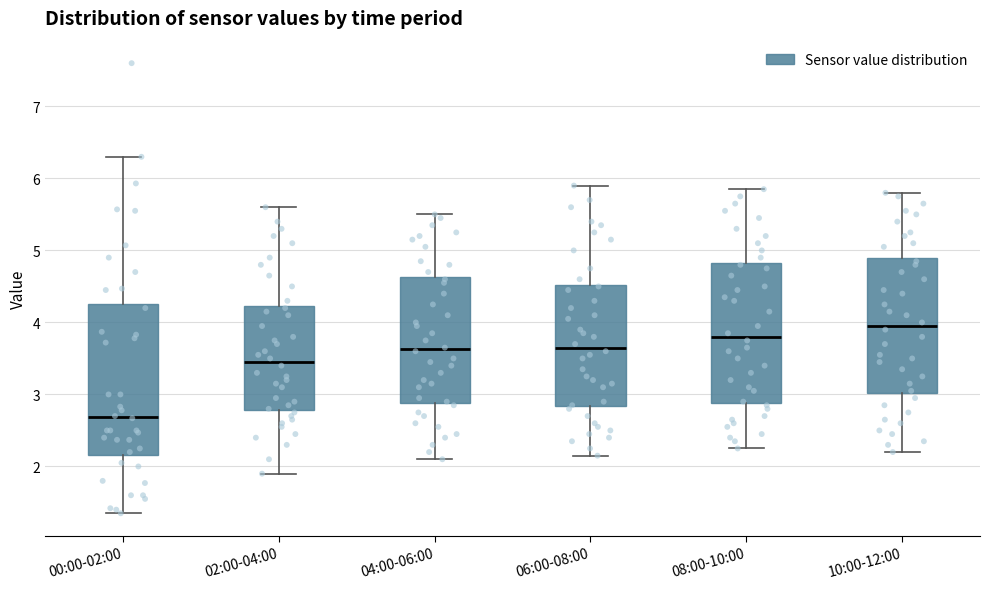

Reading left to right, read every box against the y-axis: the position of its median line, the range the box covers, and the ends of its whiskers. The values are not printed on the chart, so give them approximately, as read against the axis.

00:00-02:00: median 2.7, box 2.2 to 4.3, whiskers 1.4 to 6.3
02:00-04:00: median 3.5, box 2.8 to 4.2, whiskers 1.9 to 5.6
04:00-06:00: median 3.6, box 2.9 to 4.6, whiskers 2.1 to 5.5
06:00-08:00: median 3.7, box 2.8 to 4.5, whiskers 2.2 to 5.9
08:00-10:00: median 3.8, box 2.9 to 4.8, whiskers 2.3 to 5.9
10:00-12:00: median 4.0, box 3.0 to 4.9, whiskers 2.2 to 5.8